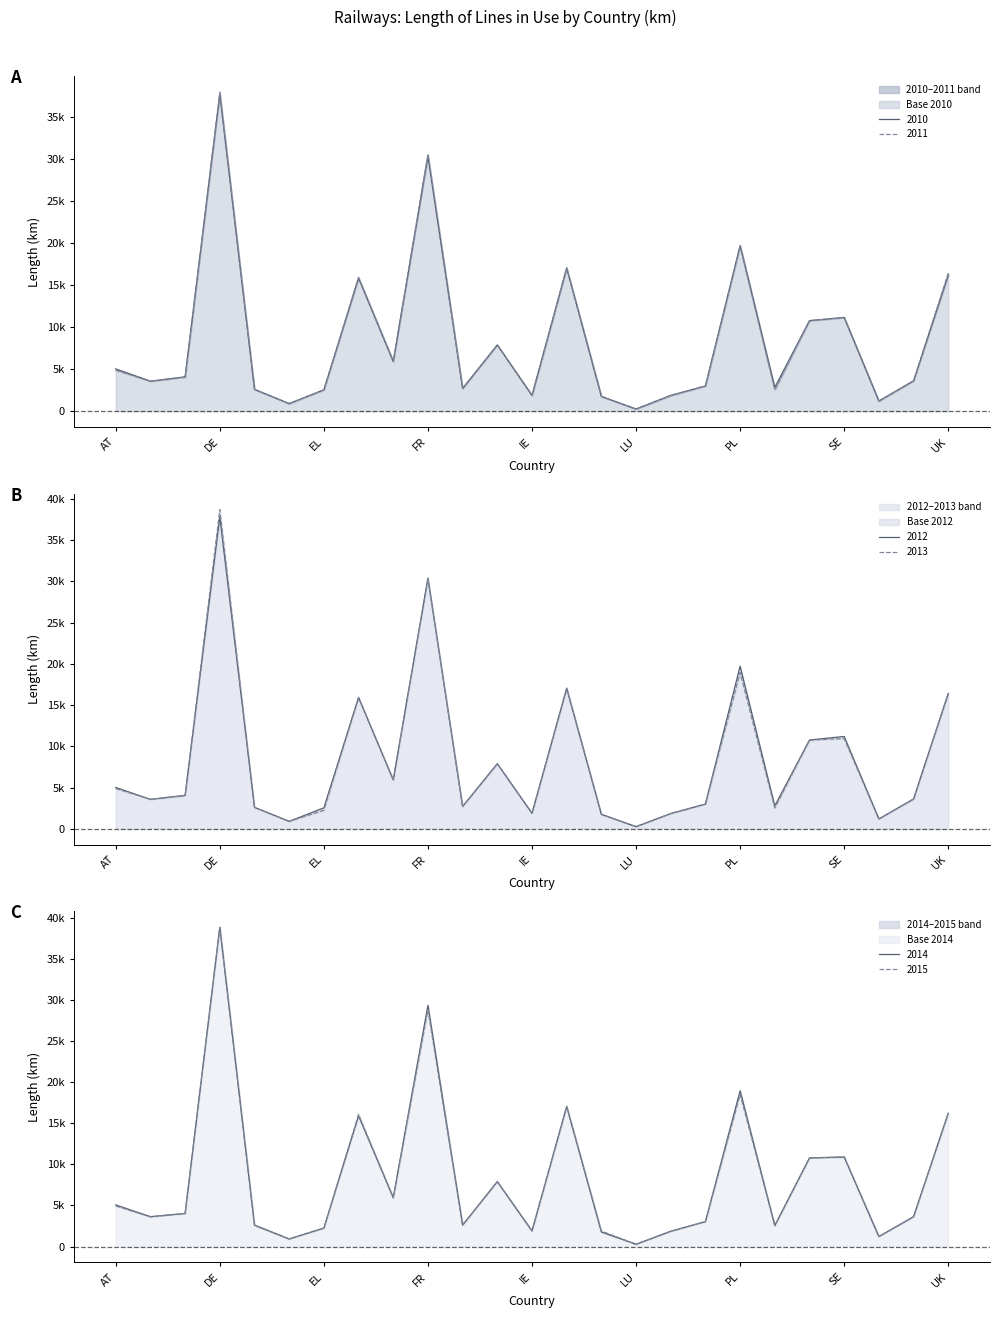

What is the spread (max minus min) of values at LV?

44